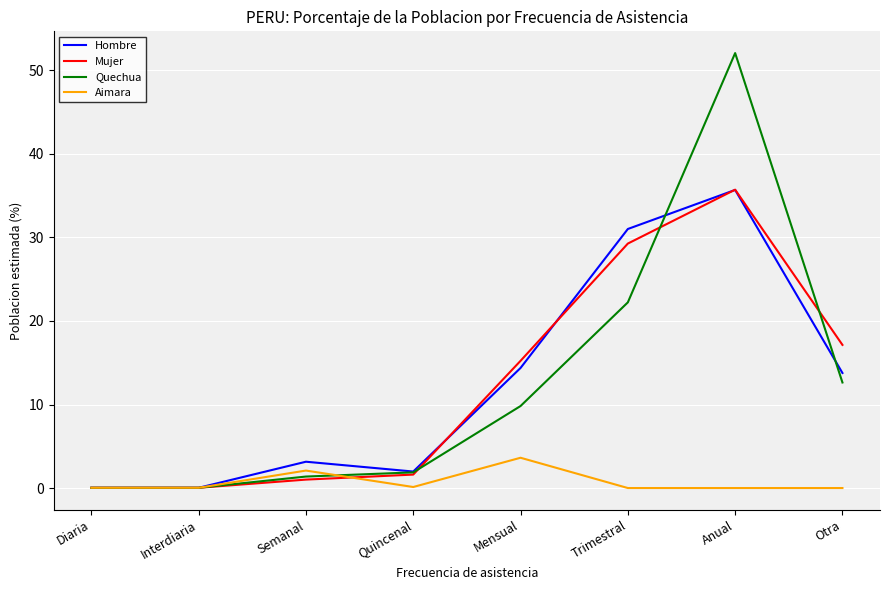

Is it true that Hombre equals 13.8 at Otra?

True